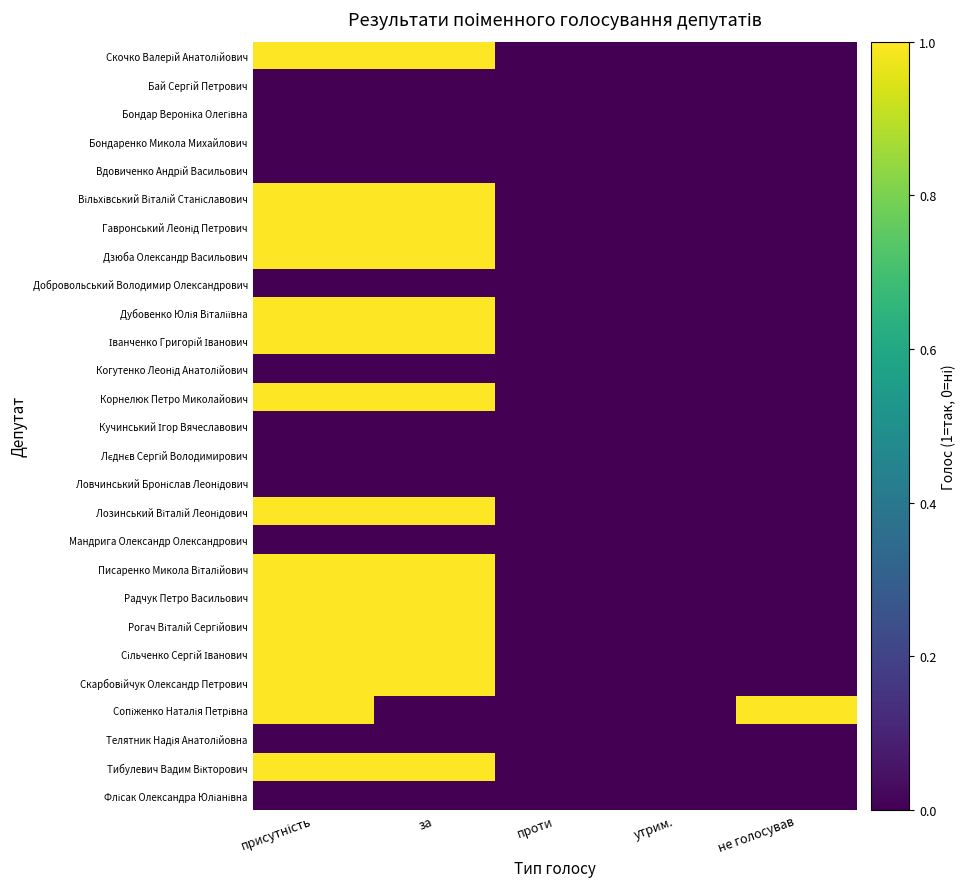

Count the number of data series in this chart.

27